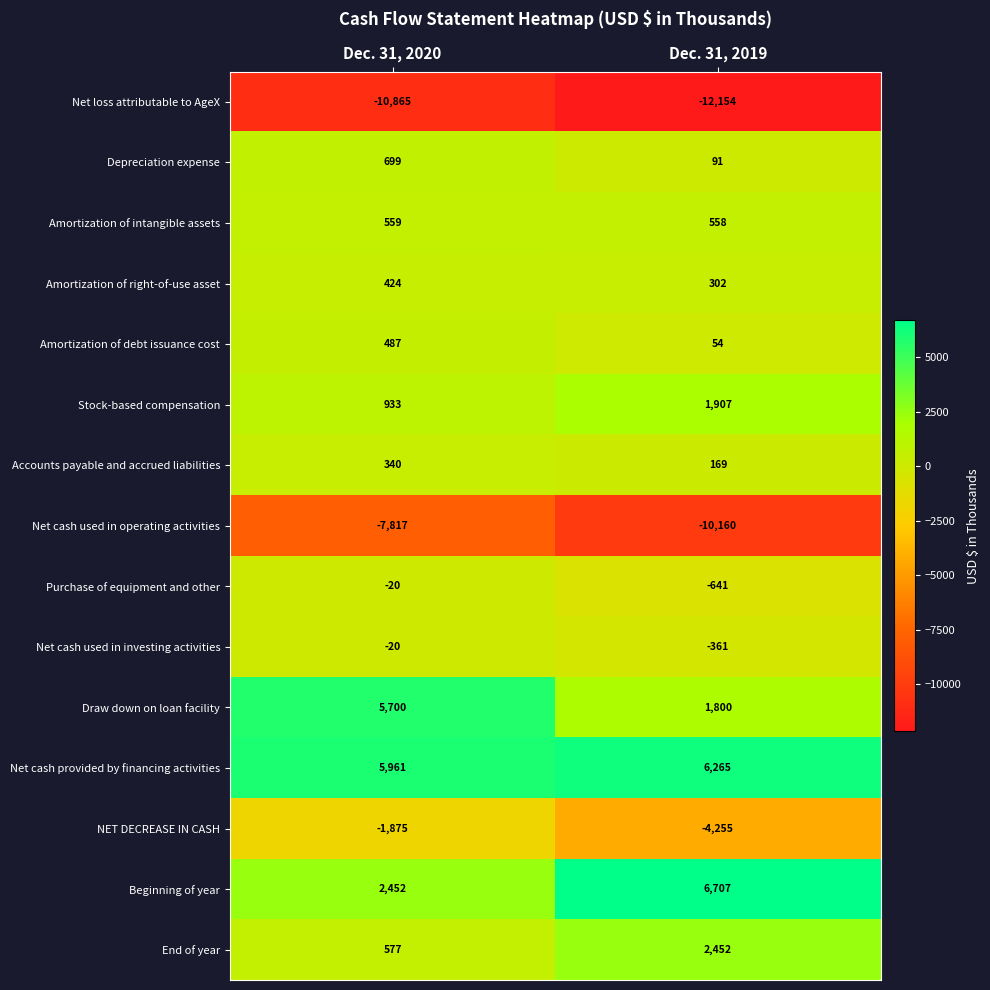

Which series has the largest total across all categories?

Net cash provided by financing activities